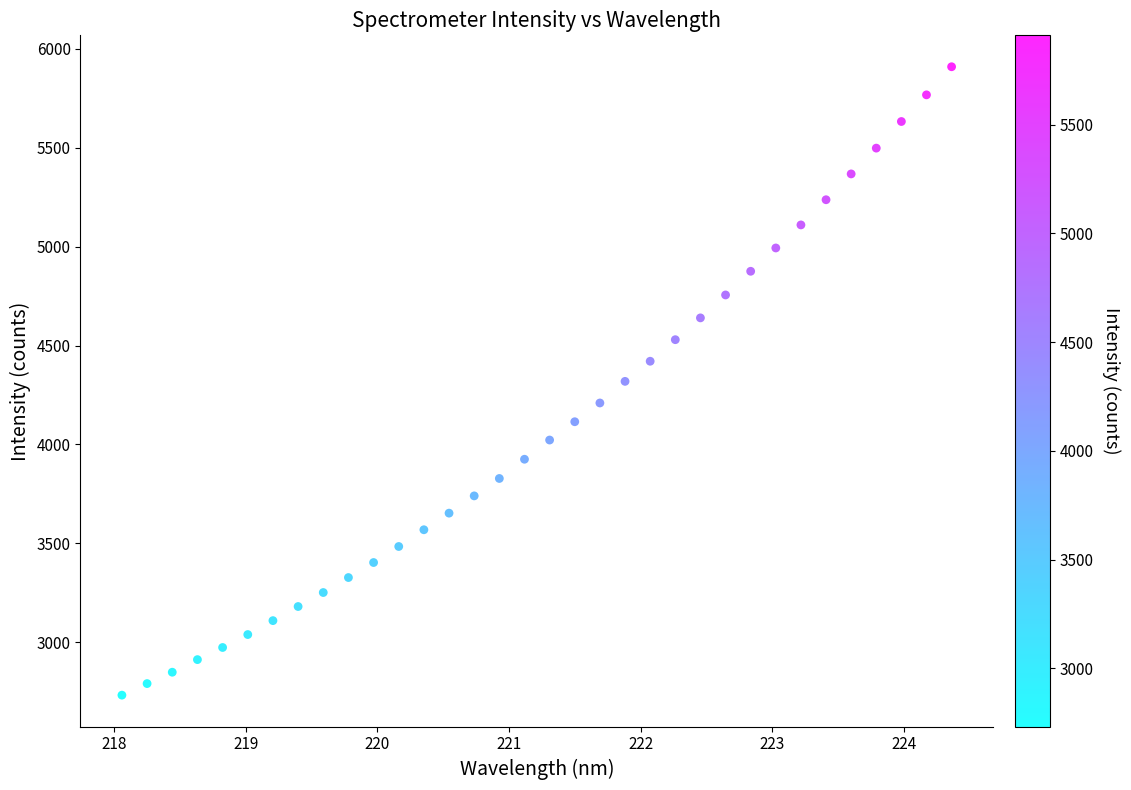

What is the range of Y values (max minus min)?

3177.7